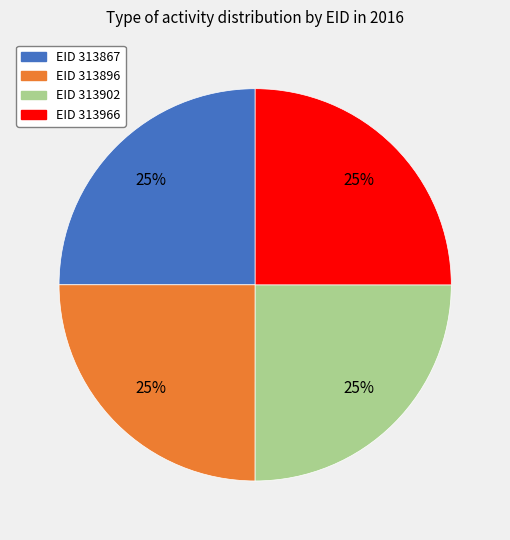

Is there a majority slice in this chart?

No